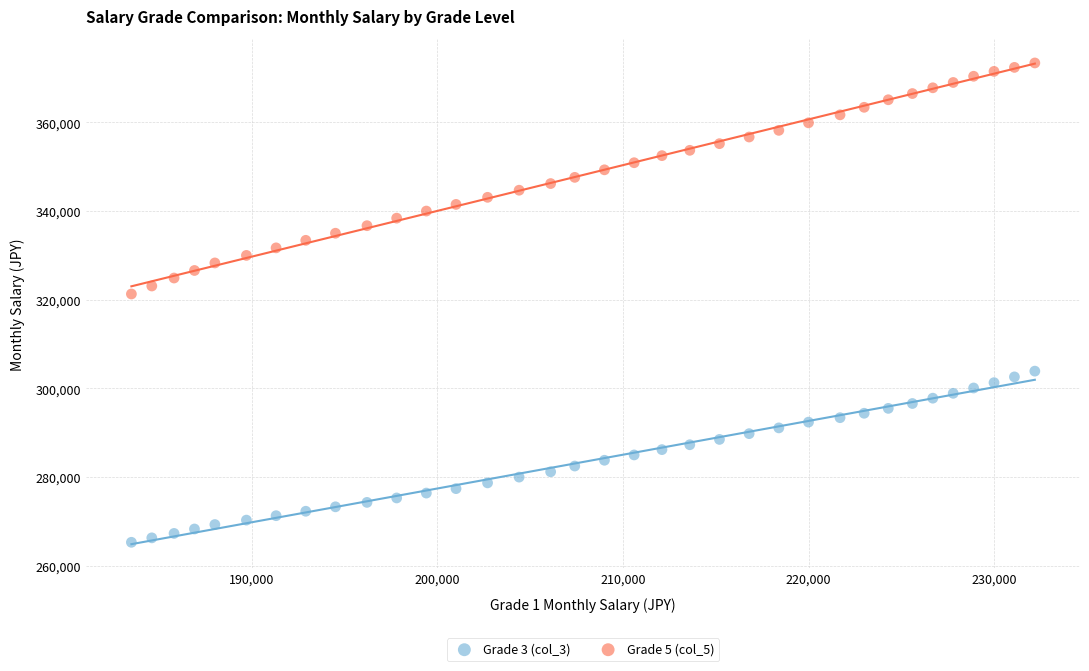

Which series contains the highest Y value?

Grade 5 (col_5)